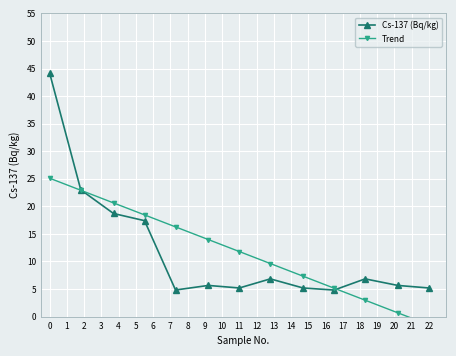

What is the difference between the maximum and minimum values in the Cs-137 (Bq/kg) series?

39.3